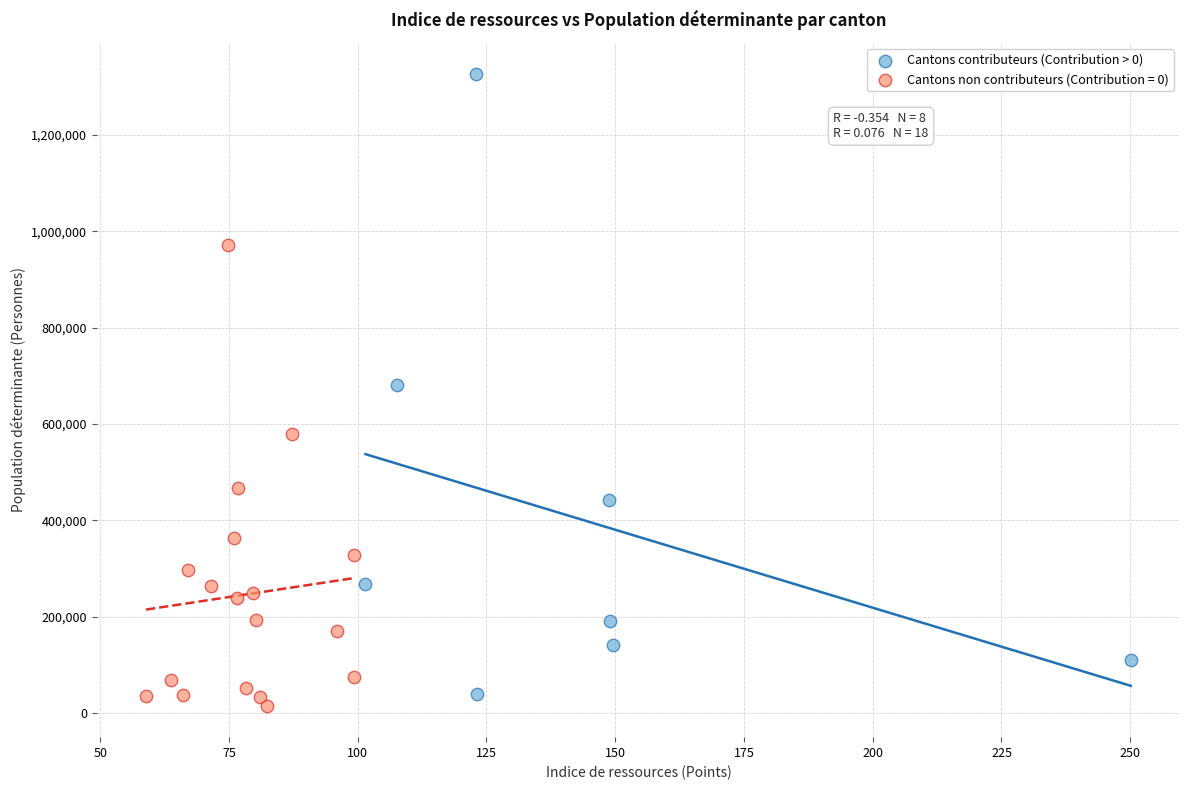

Which series has the largest Y range (max minus min)?

Cantons contributeurs (Contribution > 0)